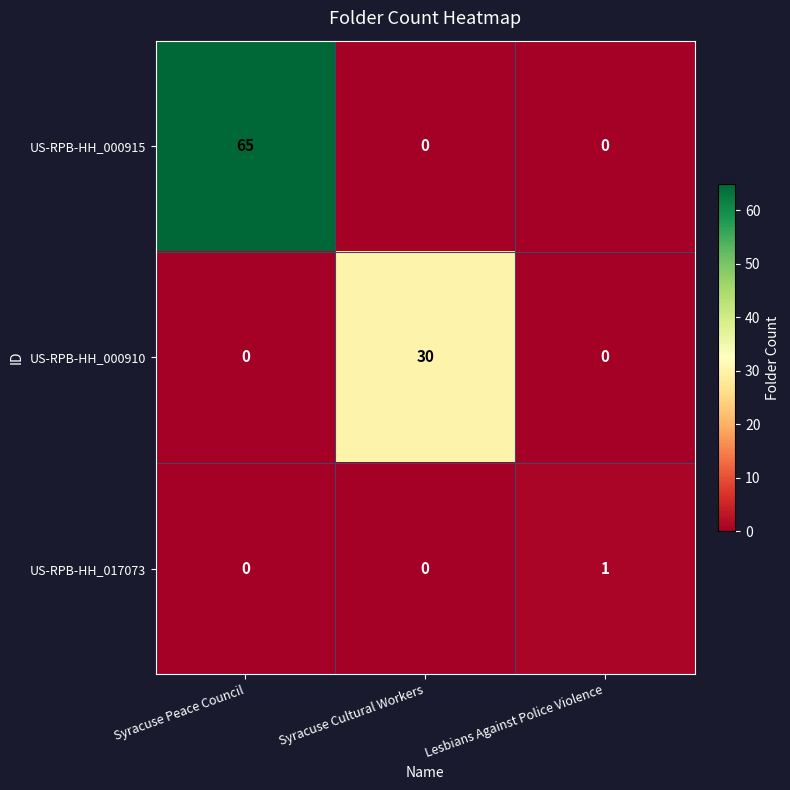

Rank the series by their average value, from lowest to highest.

US-RPB-HH_017073, US-RPB-HH_000910, US-RPB-HH_000915